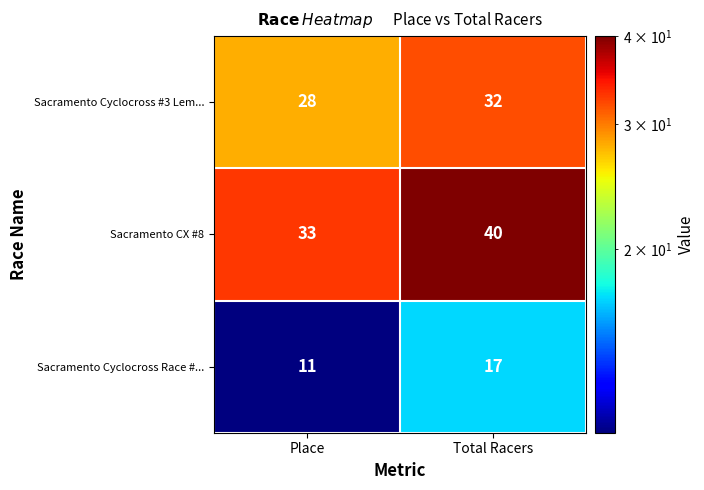

Rank the series by their average value, from lowest to highest.

Sacramento Cyclocross Race #..., Sacramento Cyclocross #3 Lem..., Sacramento CX #8